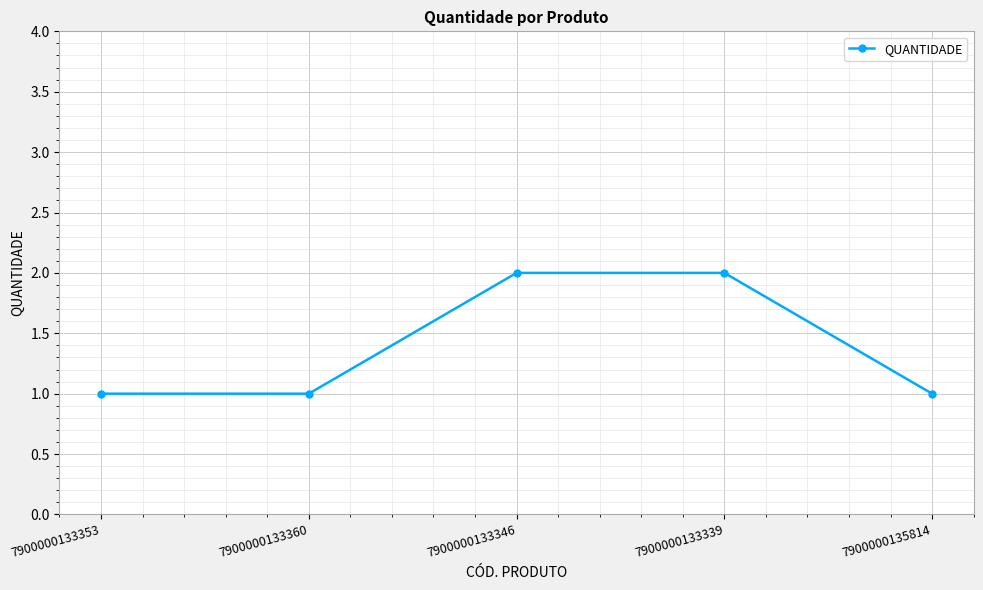

What is the label of the 2nd point from the left?

7900000133360